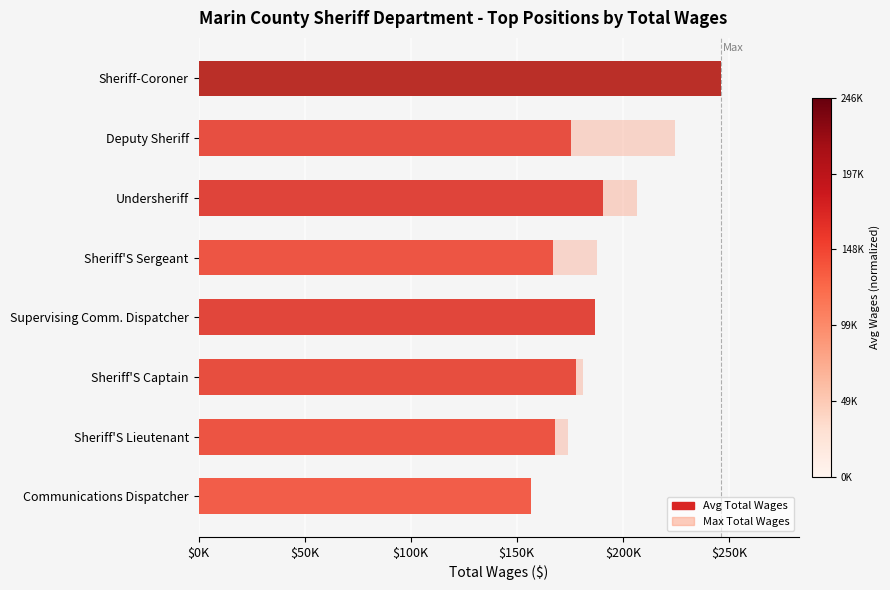

Is it true that Avg Total Wages equals 38661.3 at Sheriff'S Captain?

False